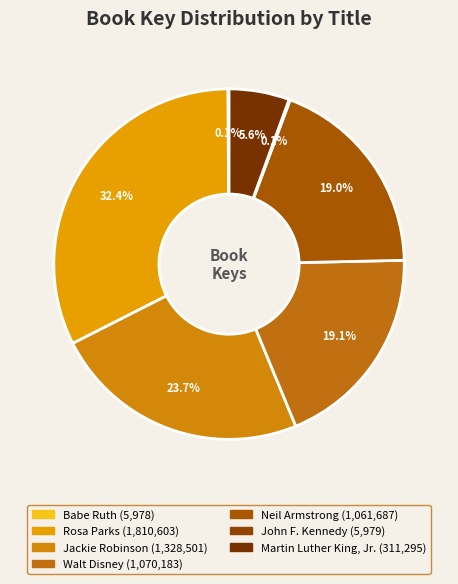

To the nearest percent, what is the combined percentage of Rosa Parks and Babe Ruth?

32%